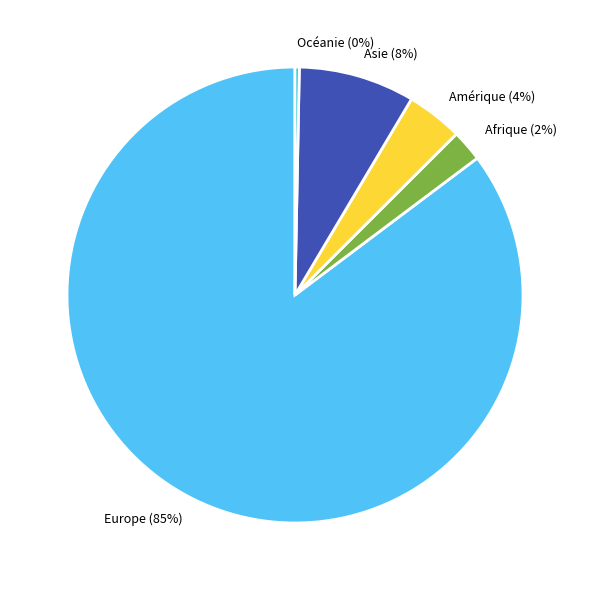

To the nearest percent, what percentage of the pie is Afrique?

2%